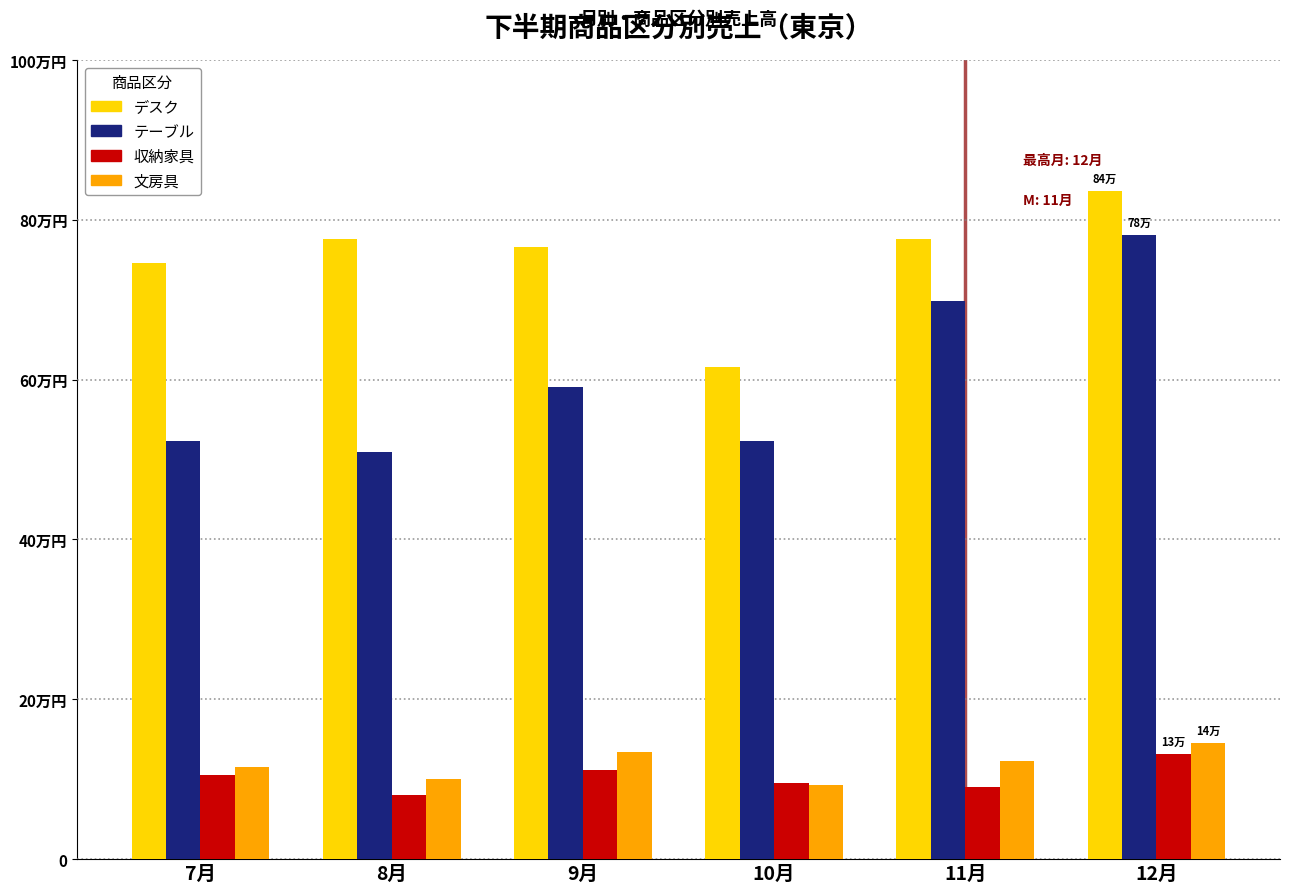

What is the total value across all series at 8月?

1466020